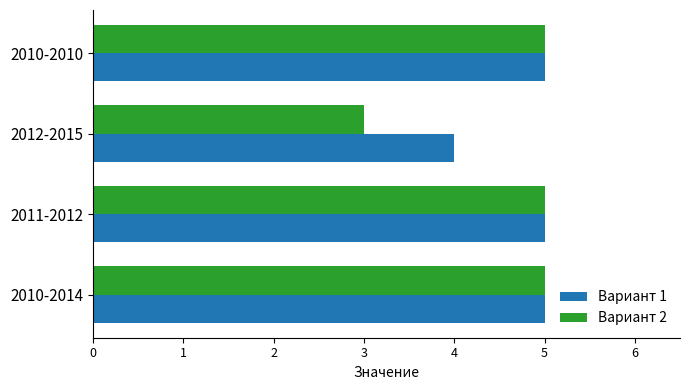

Which series changed the most between 2011-2012 and 2012-2015?

Вариант 2